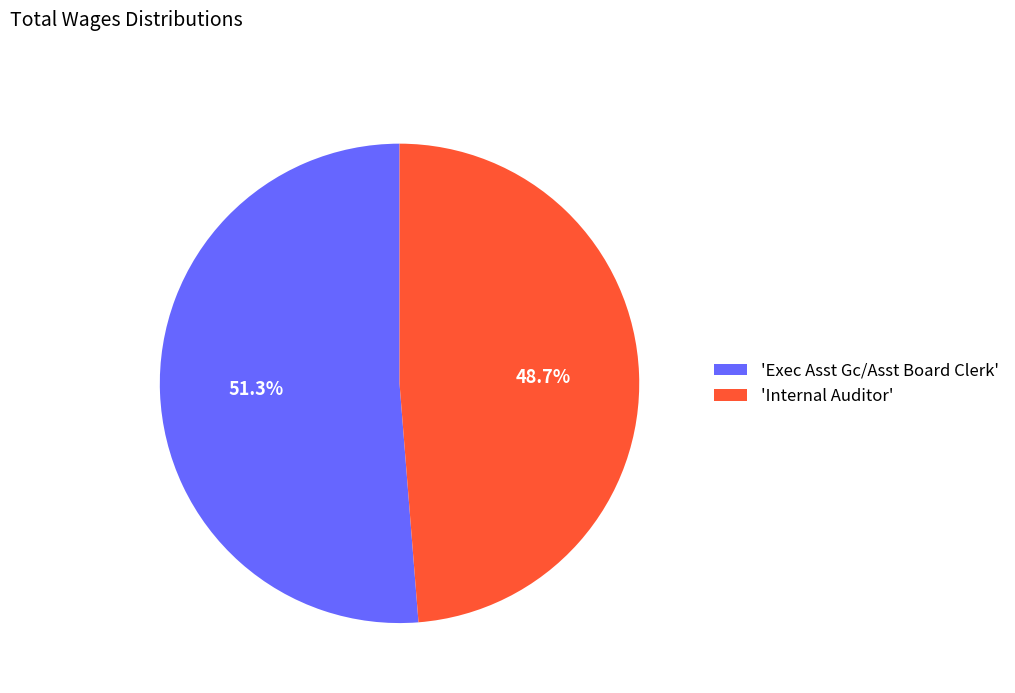

How many segments does this pie chart have?

2